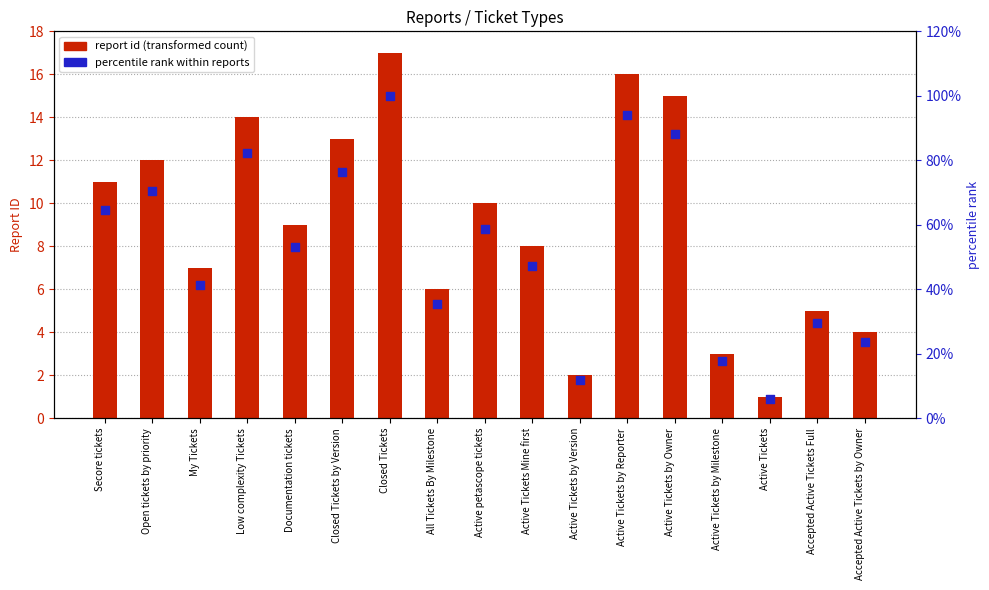

Which series contains the lowest Y value?

report id (transformed count)